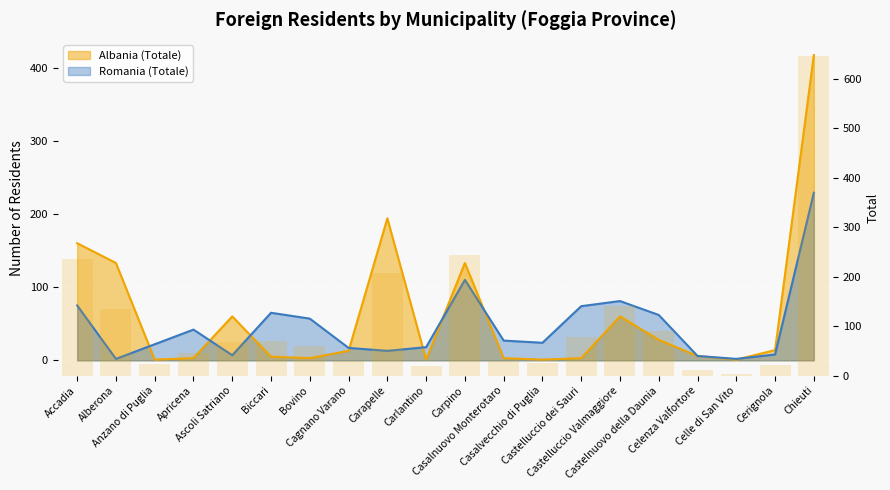

What is the difference between the maximum and minimum values?

643